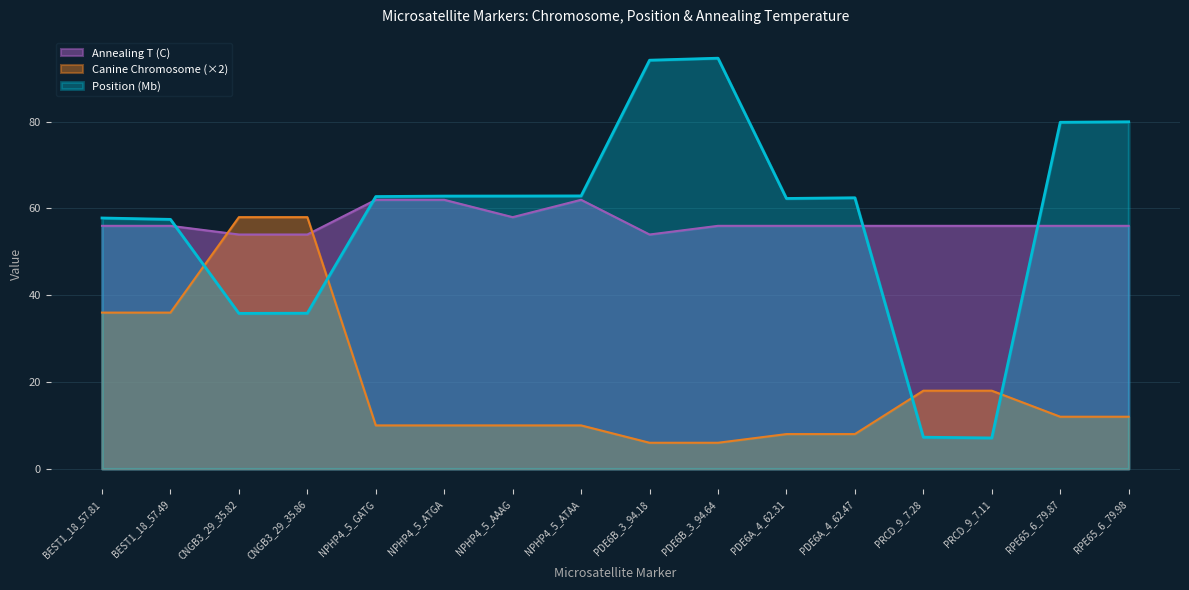

True or false: Annealing T (C) has a value of 56.0 at RPE65_6_79.87.

True